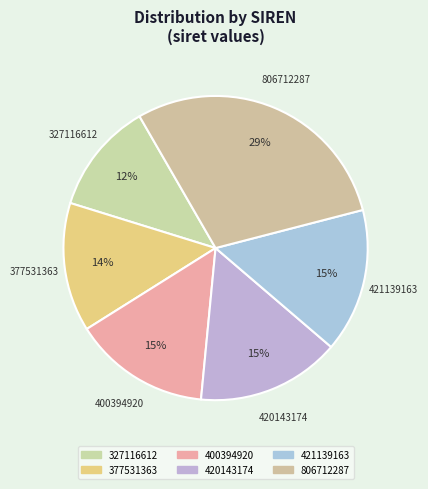

Which slice is the smallest?

327116612